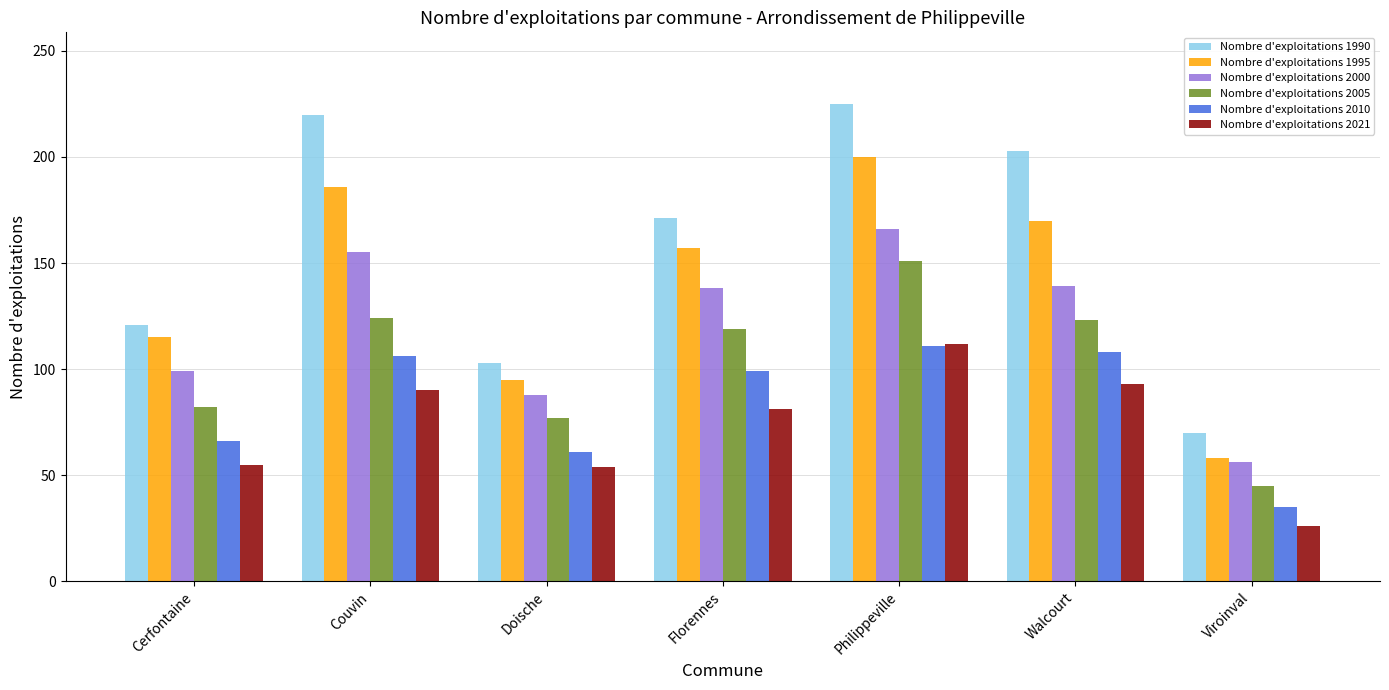

What is the average value of the Nombre d'exploitations 2021 series?

73